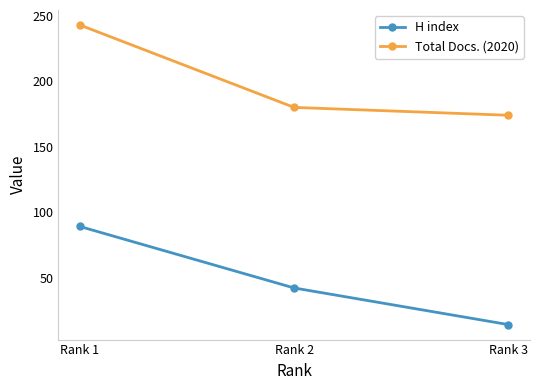

What is the difference between the maximum and minimum values in the H index series?

75